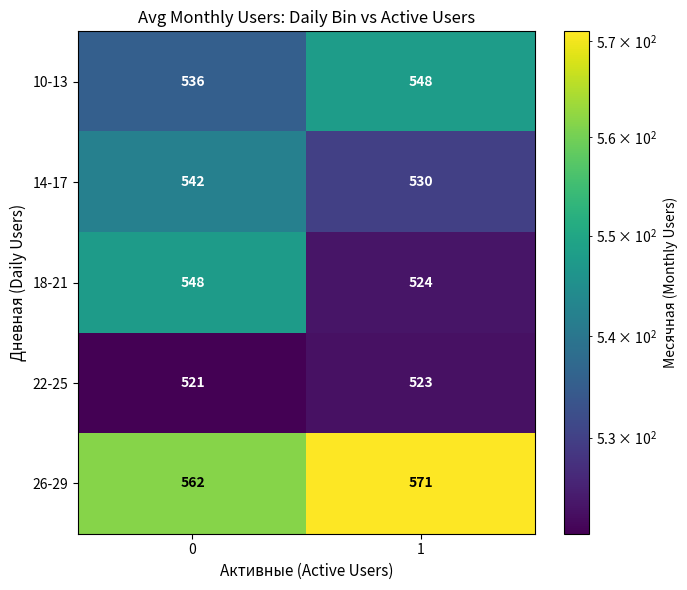

At 0, list the series in order from smallest to largest.

22-25, 10-13, 14-17, 18-21, 26-29